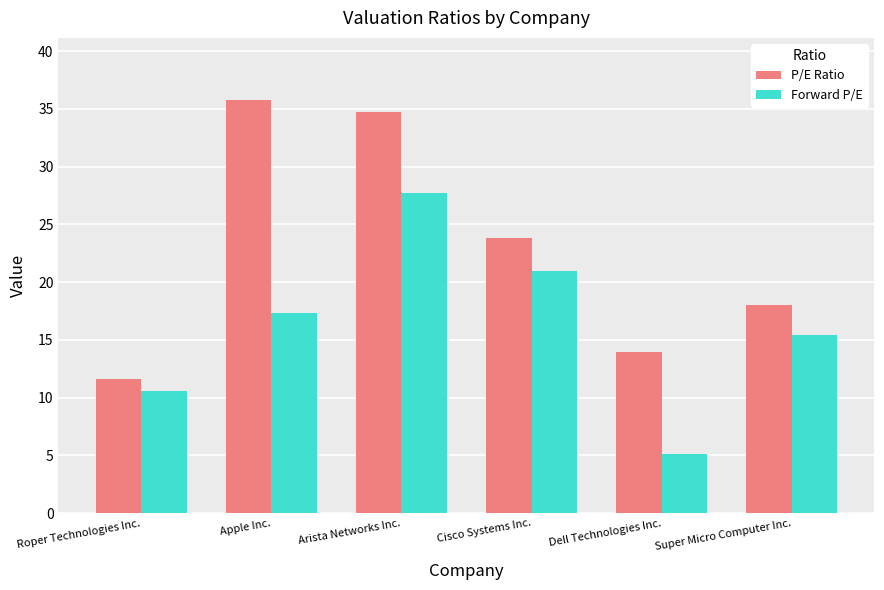

What are all the series names shown in the legend?

P/E Ratio, Forward P/E